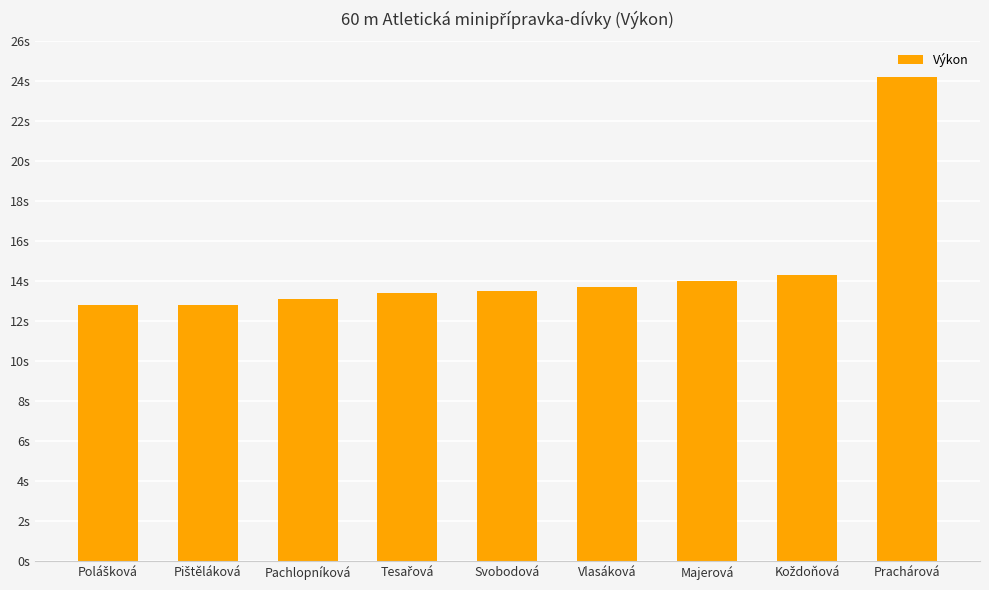

True or false: the data shows 19.6 at Majerová.

False